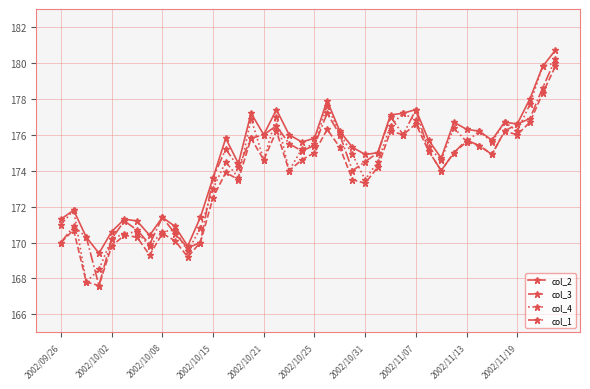

True or false: col_1 has more than 1 points higher than both neighbors.

True